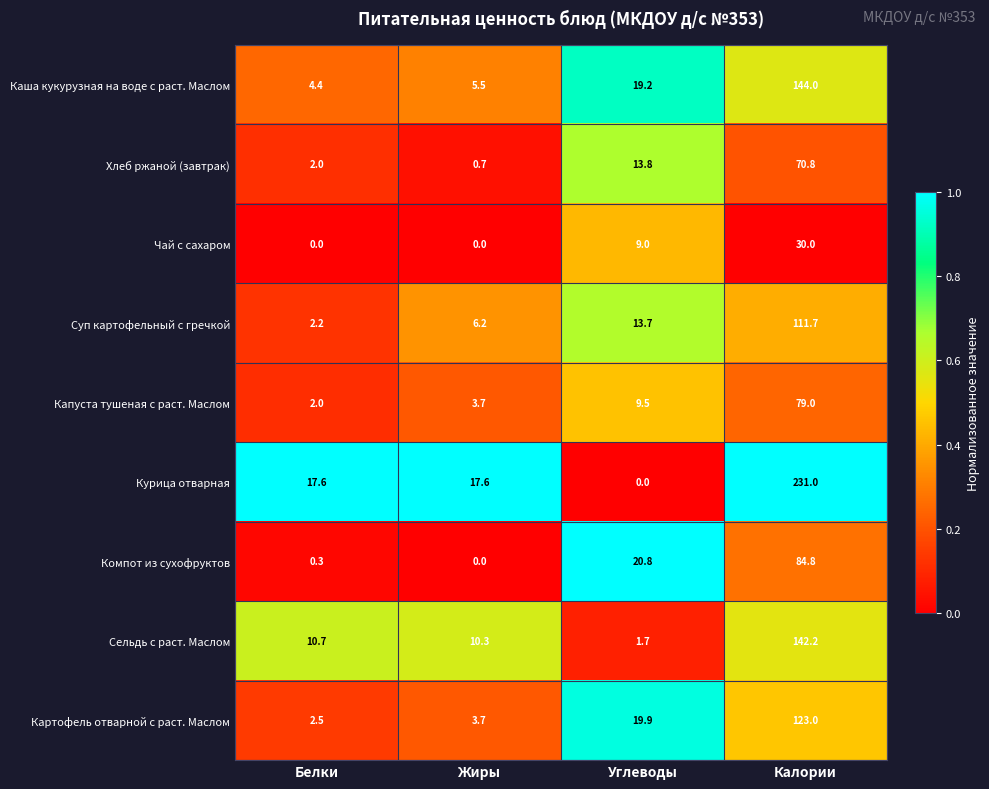

What is the spread (max minus min) of values at Калории?

201.0